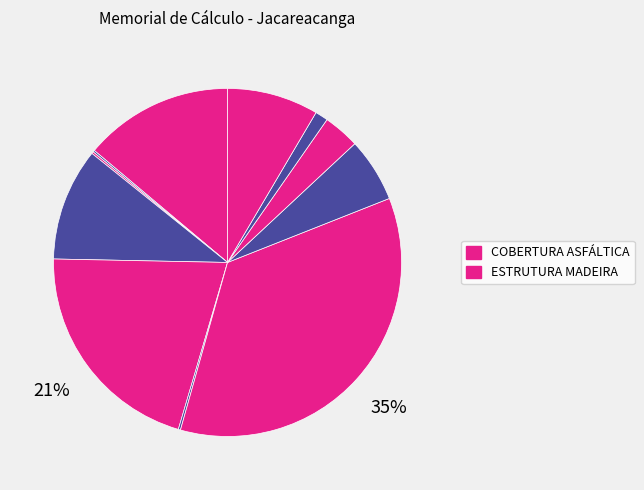

Does any single category account for the majority?

No